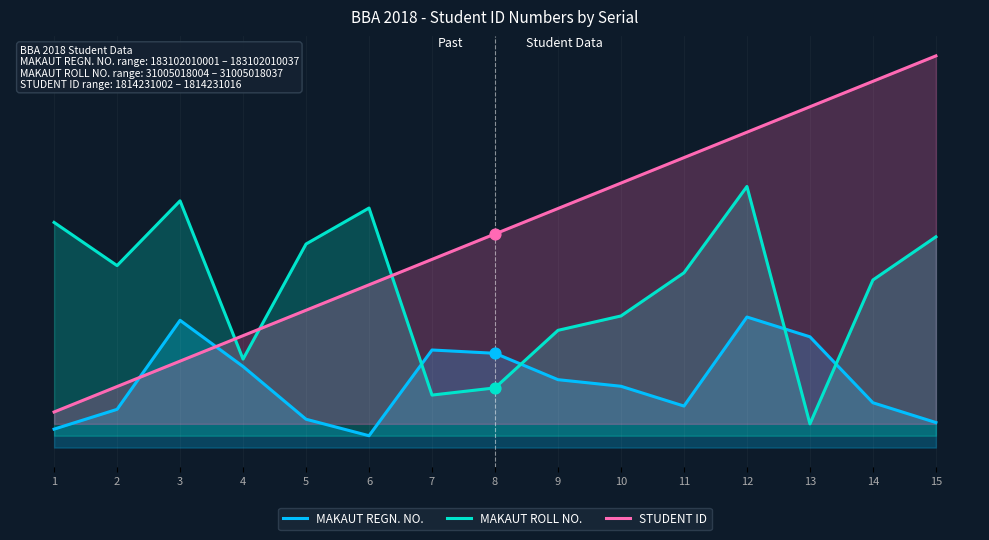

Which series reaches the minimum Y coordinate?

MAKAUT REGN. NO.